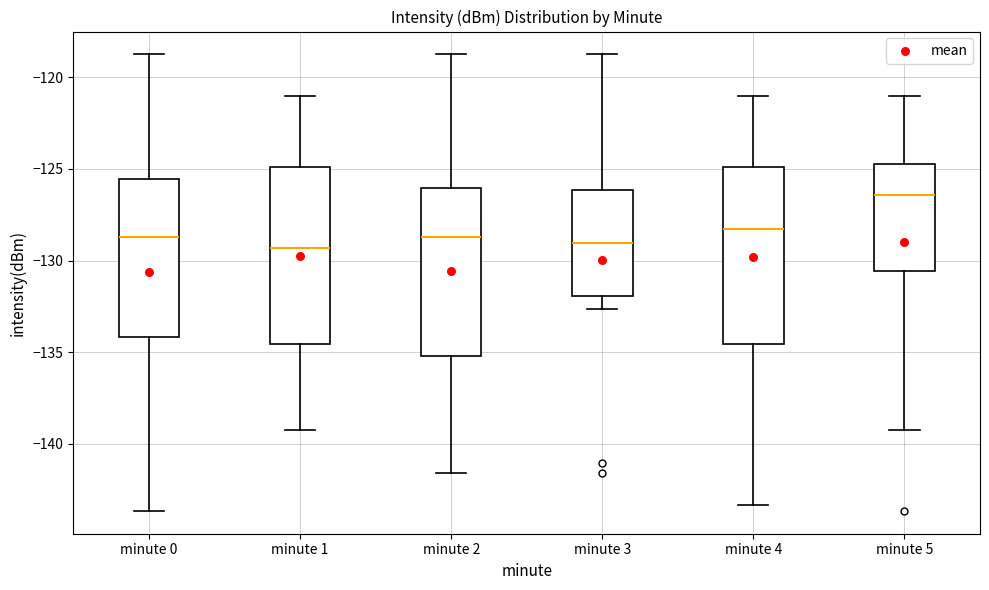

Reading left to right, transcribe this box plot: for each box, give where its median line is, the range the box spans, and where its two whiskers end, as read against the y-axis. The values are not printed on the chart, so give them approximately, as read against the axis.

minute 0: median -128.5, box -134.0 to -125.5, whiskers -143.5 to -119.0
minute 1: median -129.5, box -134.5 to -125.0, whiskers -139.0 to -121.0
minute 2: median -128.5, box -135.0 to -126.0, whiskers -141.5 to -119.0
minute 3: median -129.0, box -132.0 to -126.0, whiskers -132.5 to -119.0
minute 4: median -128.5, box -134.5 to -125.0, whiskers -143.5 to -121.0
minute 5: median -126.5, box -130.5 to -124.5, whiskers -139.0 to -121.0